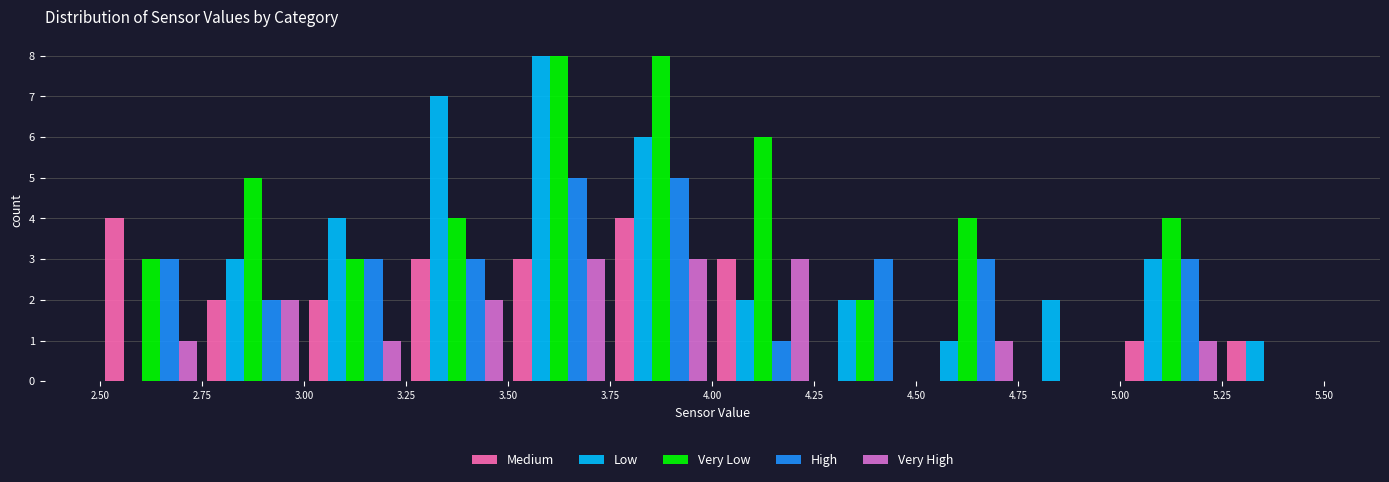

Reading left to right, list every range on the x-axis with the height of the bar of each series over it. The values are not printed on the chart, so give them approximately, as read against the axis.

2.50 to 2.75: Medium=4	Low=0	Very Low=3	High=3	Very High=1
2.75 to 3.00: Medium=2	Low=3	Very Low=5	High=2	Very High=2
3.00 to 3.25: Medium=2	Low=4	Very Low=3	High=3	Very High=1
3.25 to 3.50: Medium=3	Low=7	Very Low=4	High=3	Very High=2
3.50 to 3.75: Medium=3	Low=8	Very Low=8	High=5	Very High=3
3.75 to 4.00: Medium=4	Low=6	Very Low=8	High=5	Very High=3
4.00 to 4.25: Medium=3	Low=2	Very Low=6	High=1	Very High=3
4.25 to 4.50: Medium=0	Low=2	Very Low=2	High=3	Very High=0
4.50 to 4.75: Medium=0	Low=1	Very Low=4	High=3	Very High=1
4.75 to 5.00: Medium=0	Low=2	Very Low=0	High=0	Very High=0
5.00 to 5.25: Medium=1	Low=3	Very Low=4	High=3	Very High=1
5.25 to 5.50: Medium=1	Low=1	Very Low=0	High=0	Very High=0